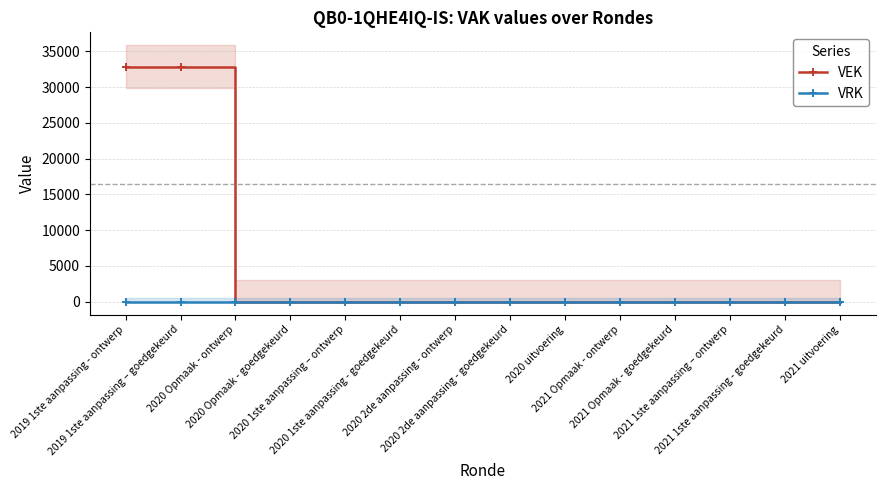

True or false: VEK has more than 0 points higher than both neighbors.

False